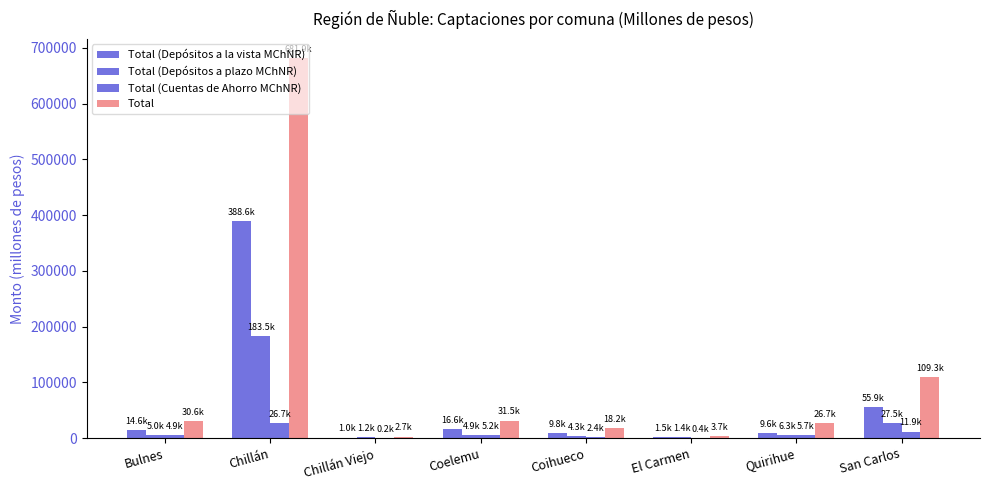

Does the chart contain stacked bars?

No